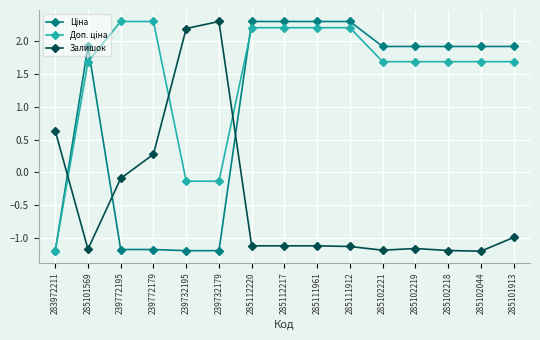

What is the greatest value displayed?

2.3